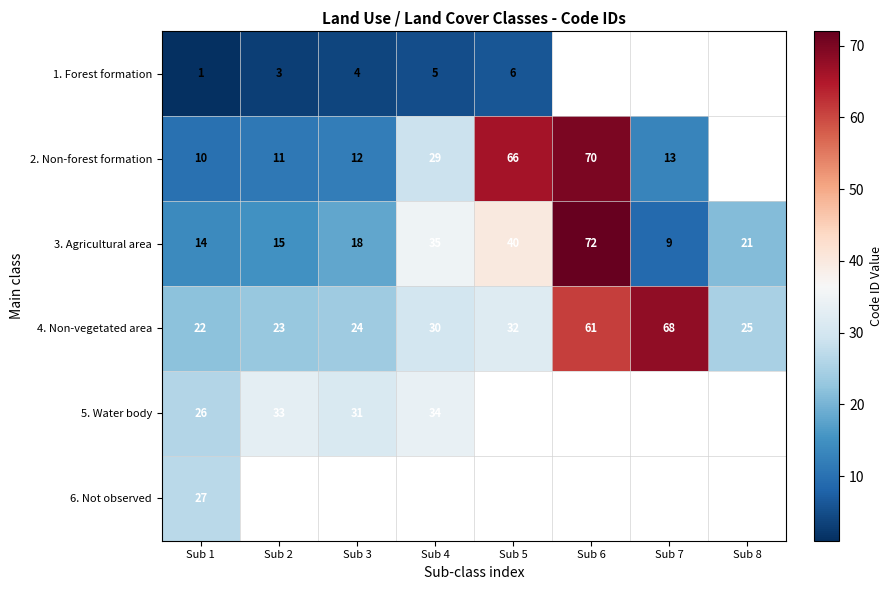

What is the difference between the maximum and minimum values in the 3. Agricultural area series?

63